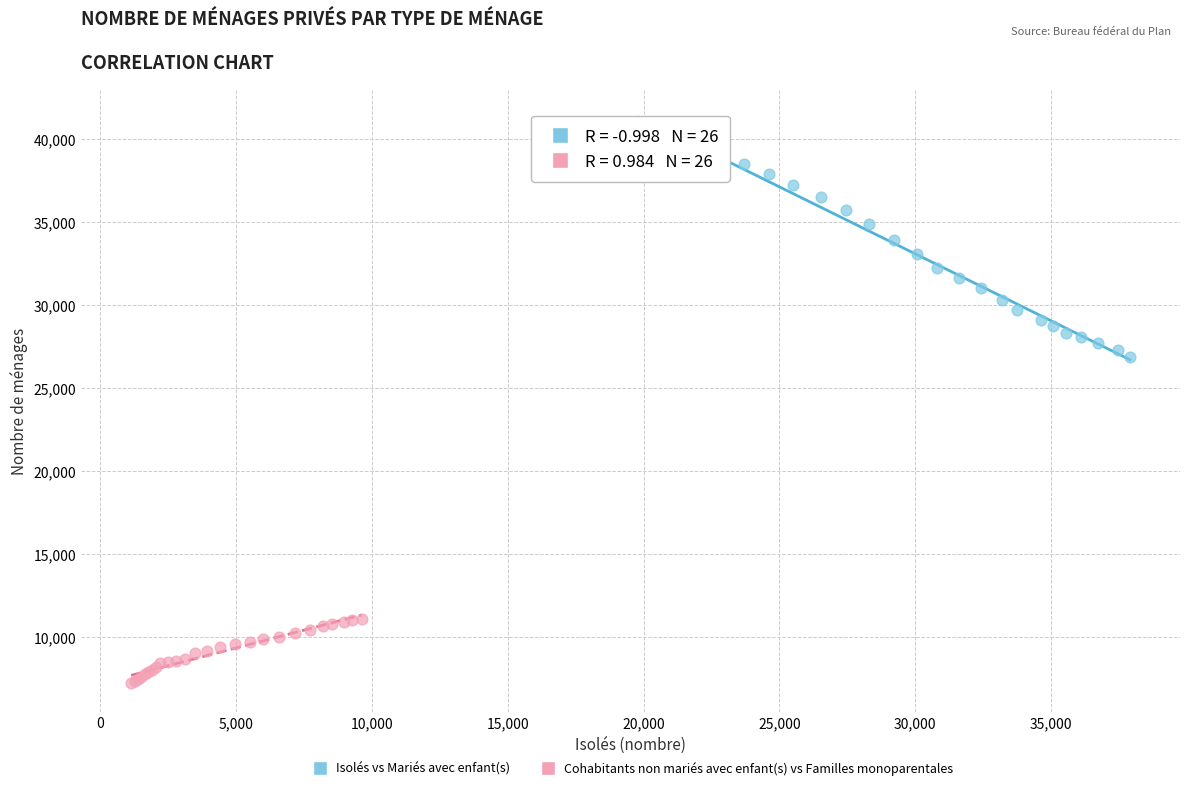

Which series reaches the maximum Y coordinate?

Isolés vs Mariés avec enfant(s)